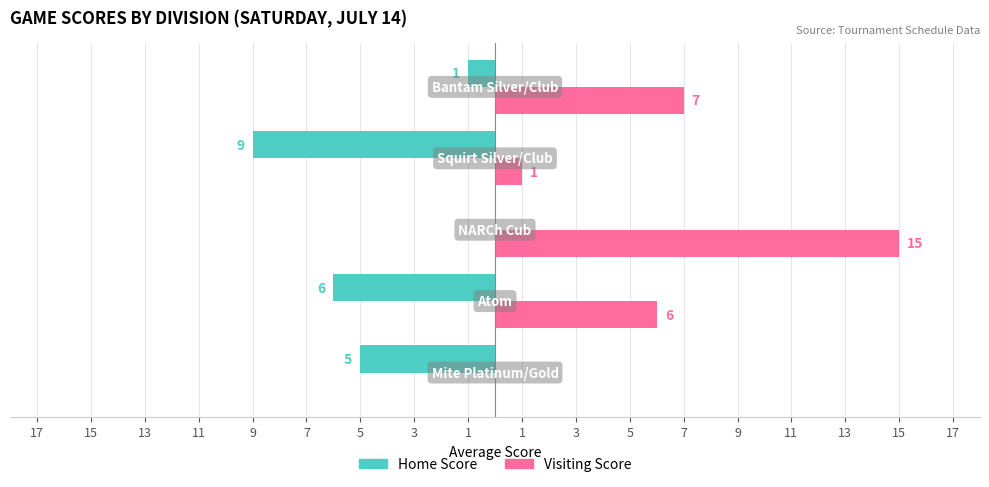

What are all the series names shown in the legend?

Home Score, Visiting Score